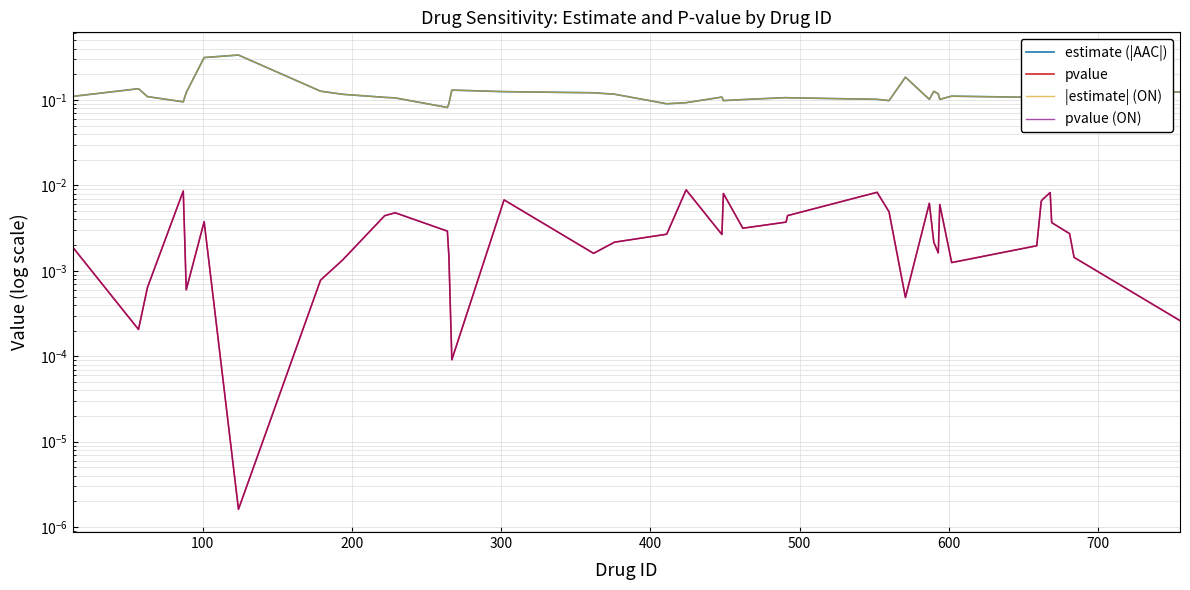

How many lines are shown in the chart?

4